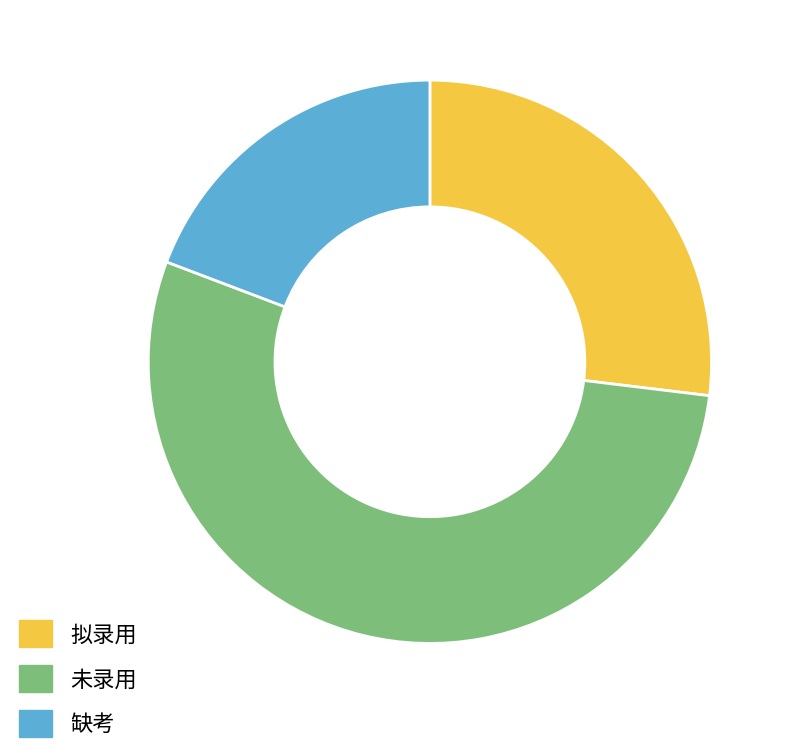

How many segments does this pie chart have?

3